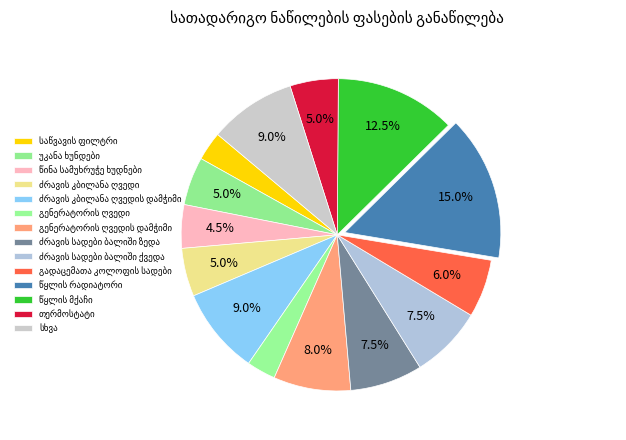

Do წყლის რადიატორი and ძრავის სადები ბალიში ზედა together represent more than half of the pie?

No